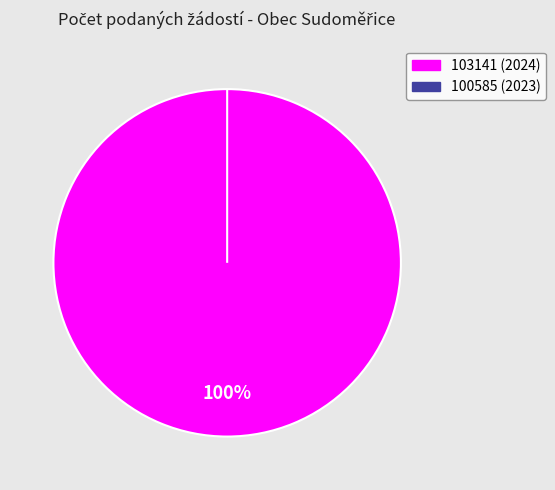

Rank the categories by value from lowest to highest.

100585 (2023), 103141 (2024)